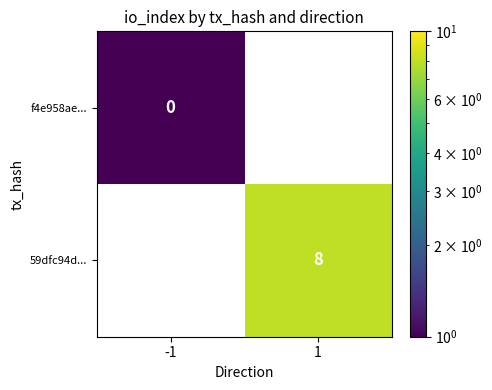

How many data points does each series have?

2